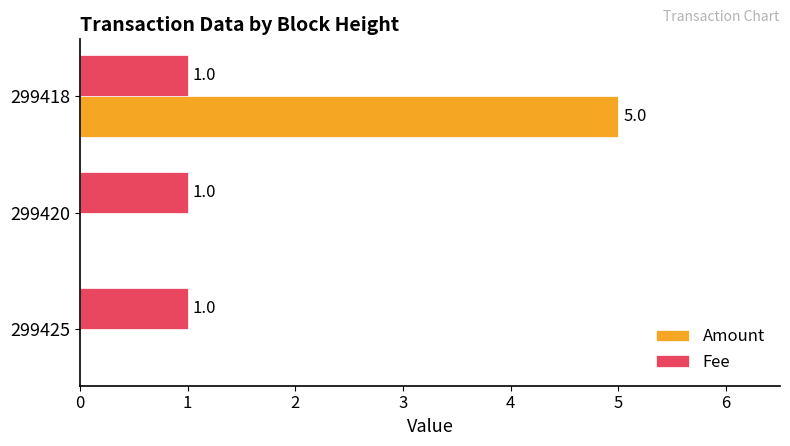

At which category does the chart reach its peak across all series?

299418